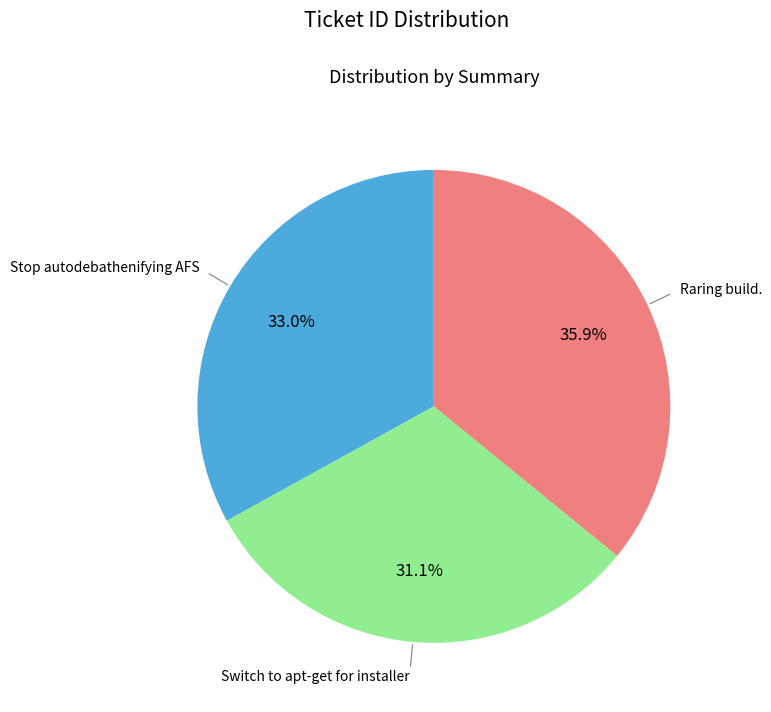

Is there any slice that represents more than half of the pie?

No